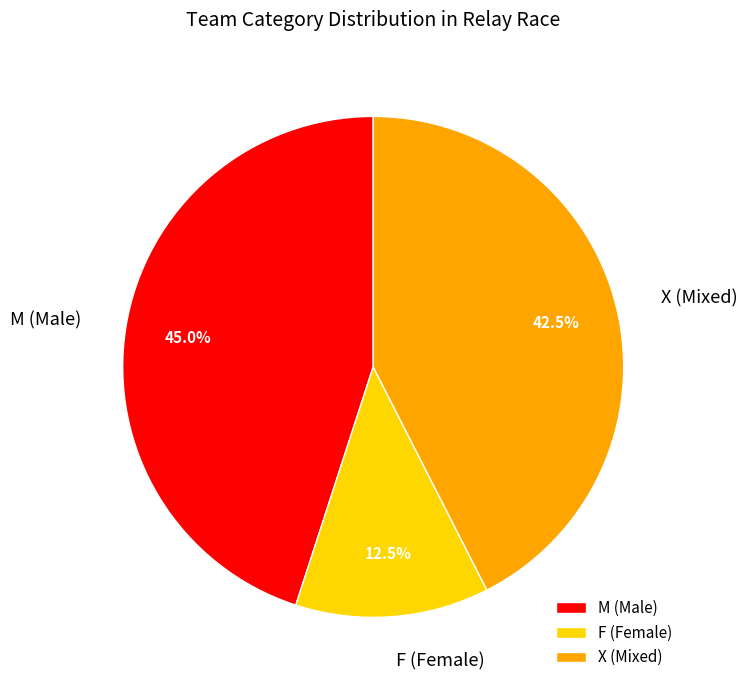

To the nearest percent, what is the difference between the F and M slice percentages?

32%